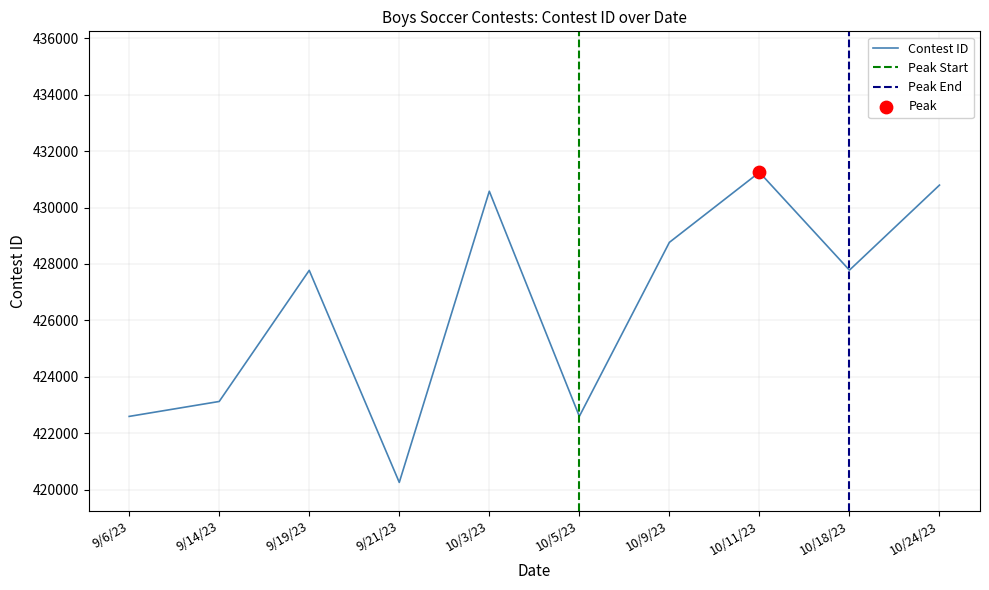

What is the change in value from 10/18/23 to 10/24/23?

+3017